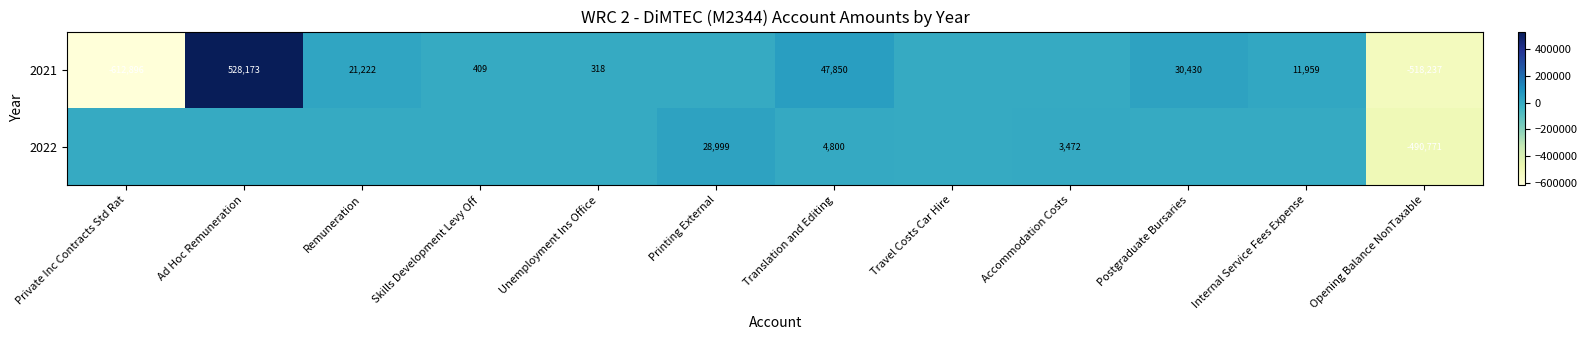

What is the total value across all series at Opening Balance NonTaxable?

-1009008